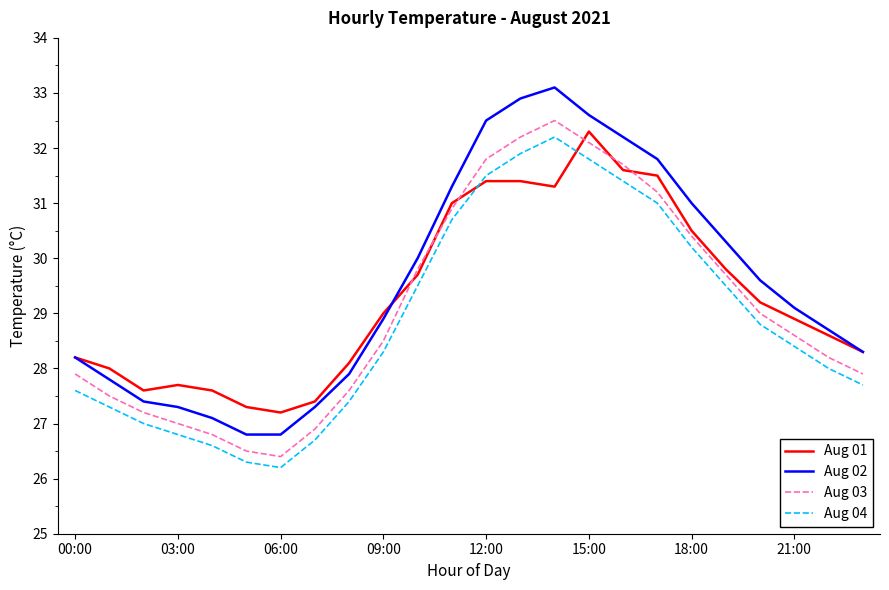

How many interior local valleys does the Aug 04 series have?

1